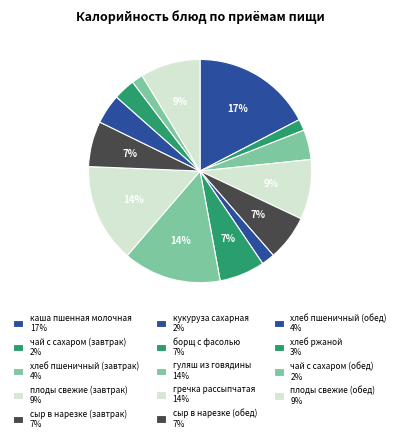

How many slices are in this pie chart?

14